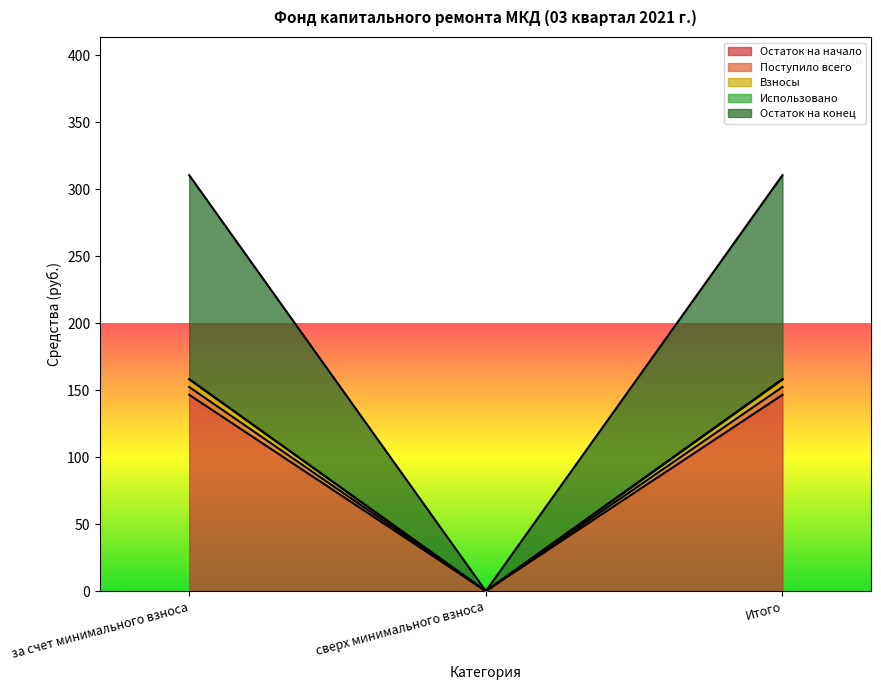

At which category is the sum across all series the highest?

за счет минимального взноса